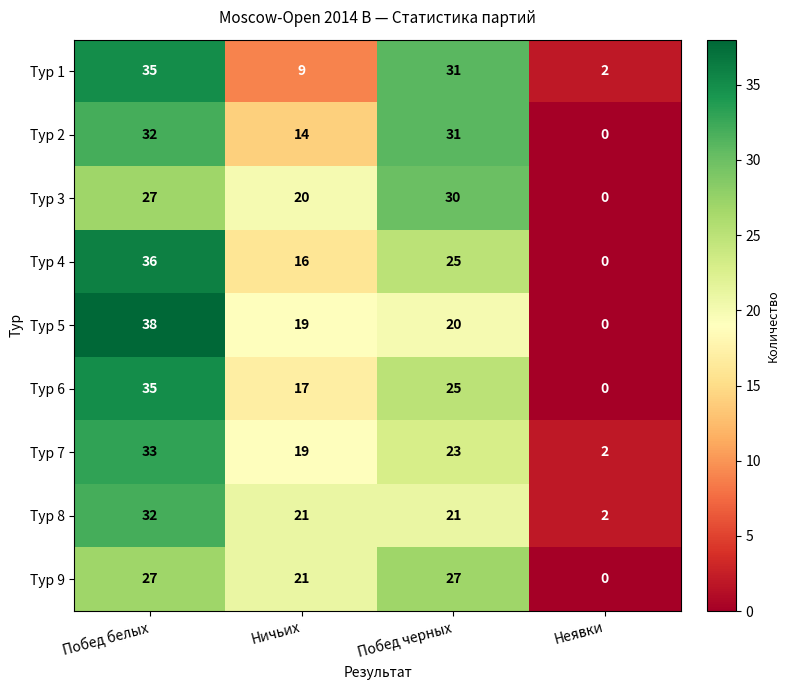

What is the total value across all series at Побед белых?

295